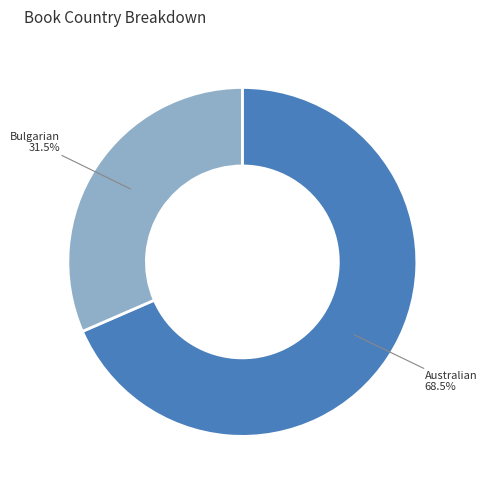

Does any single category account for the majority?

Yes